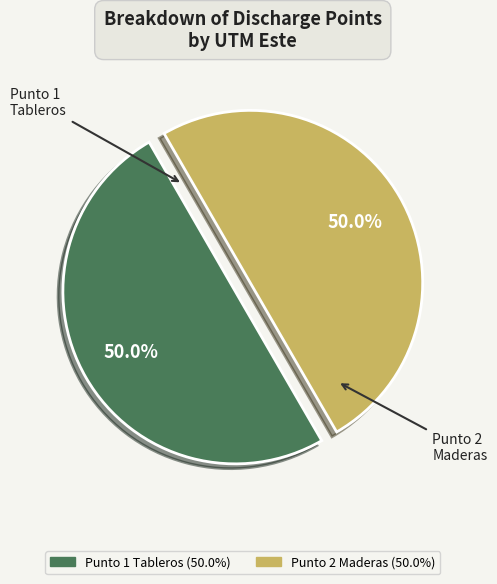

How many segments does this pie chart have?

2